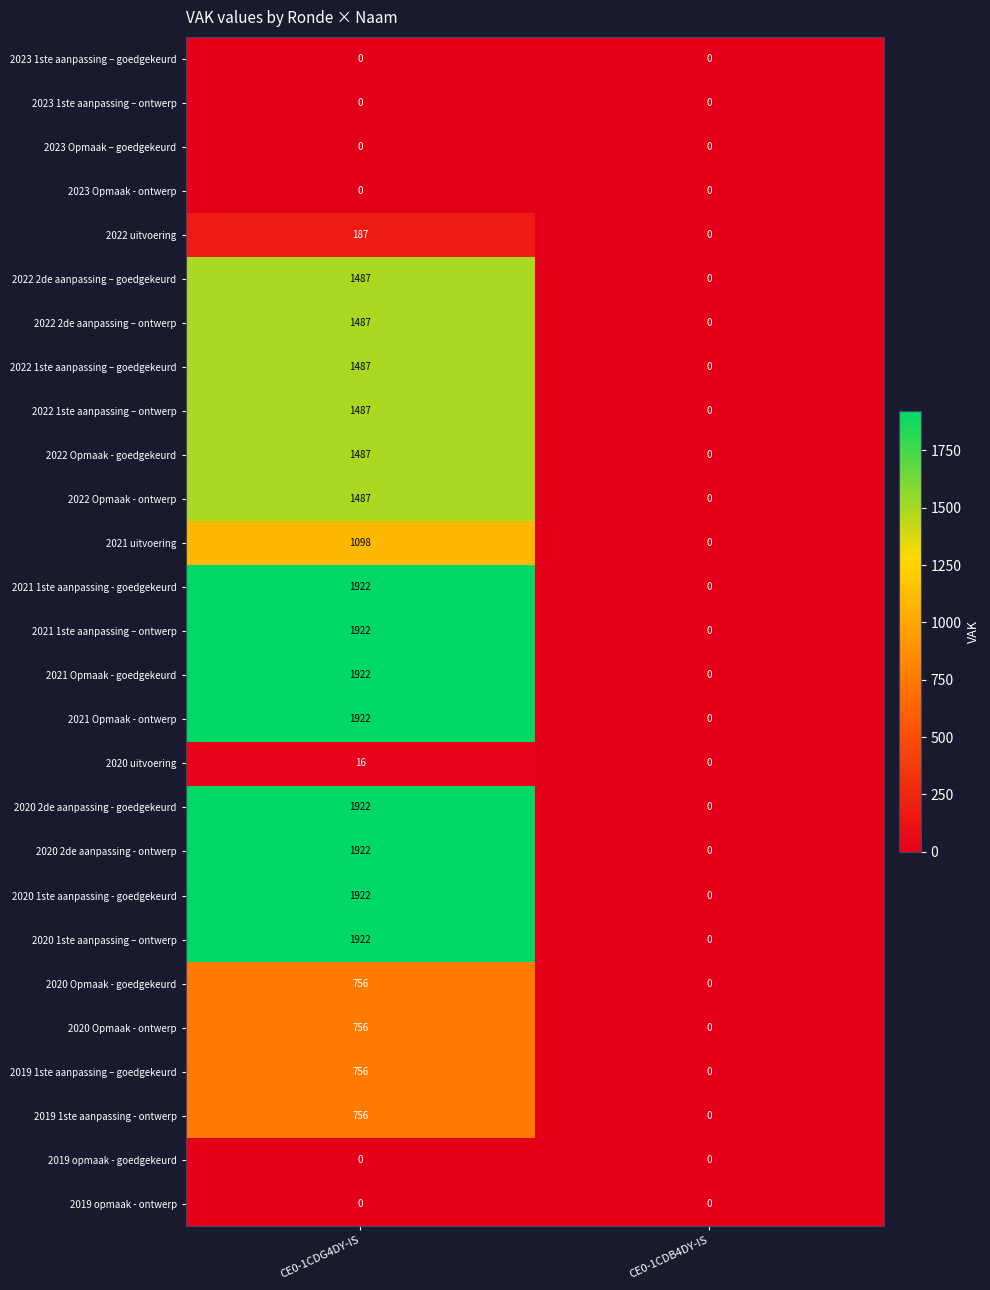

What is the spread (max minus min) of values at CE0-1CDG4DY-IS?

1922